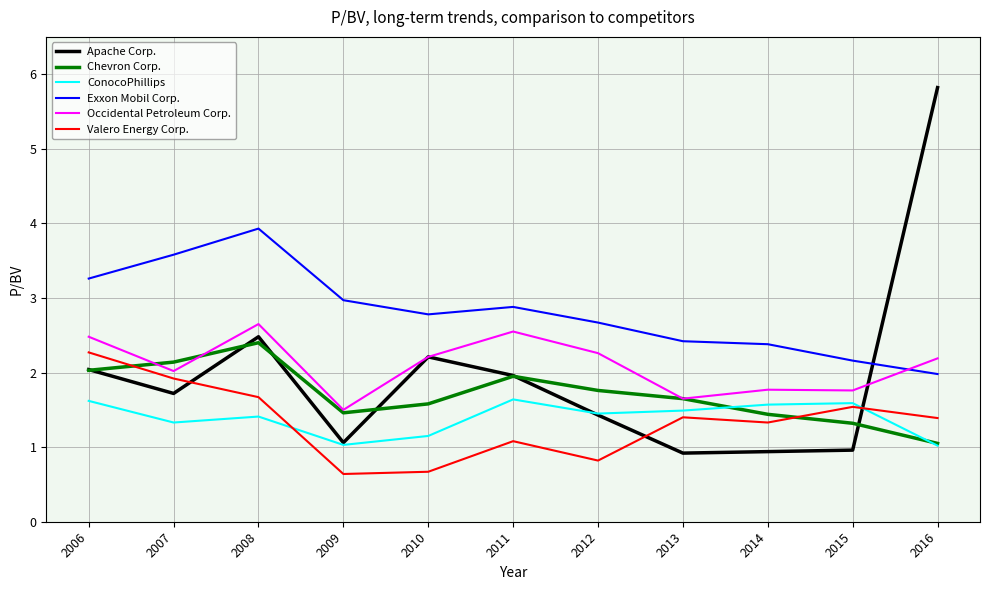

Which series has the widest spread of values?

Apache Corp.